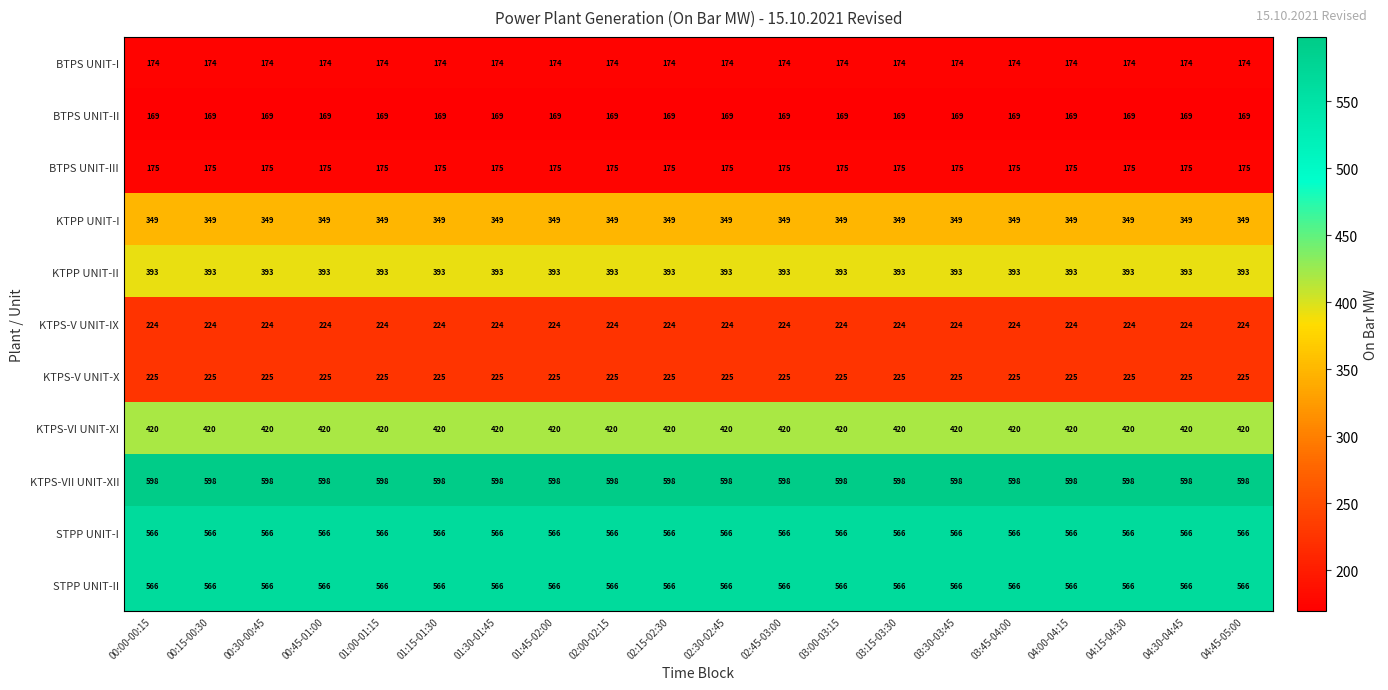

What is the difference between the highest and lowest values at 02:45-03:00?

429